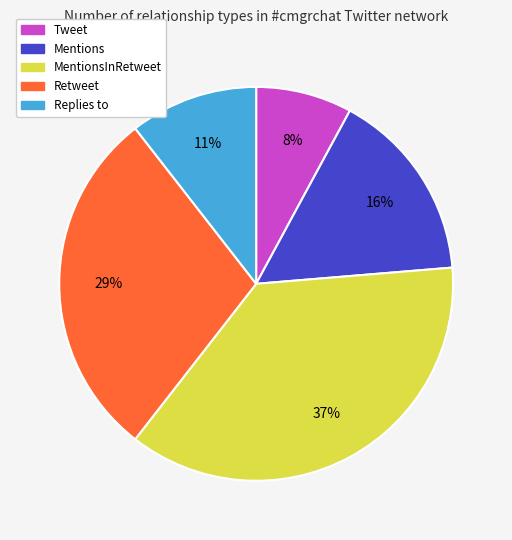

To the nearest percent, what is the average slice percentage?

20%